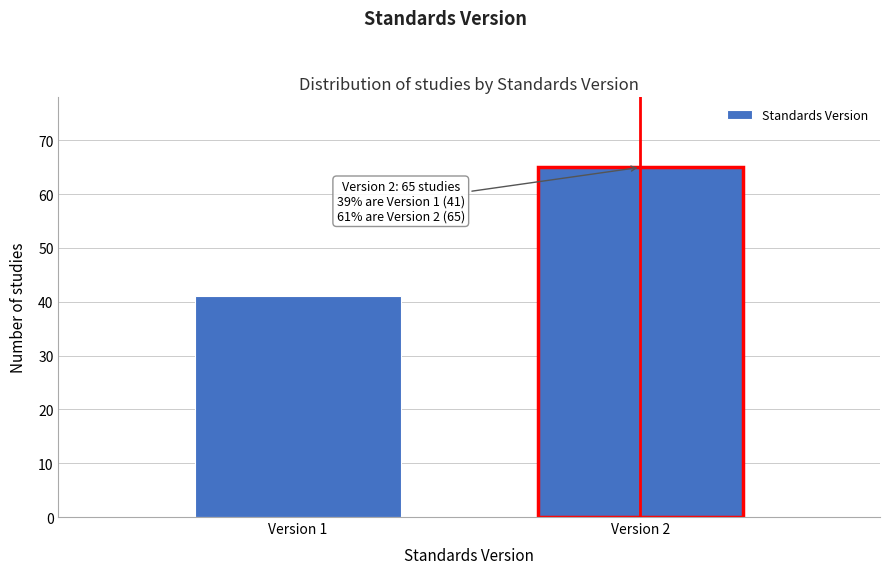

Reading right to left, list all the values displayed in this chart.

65	41